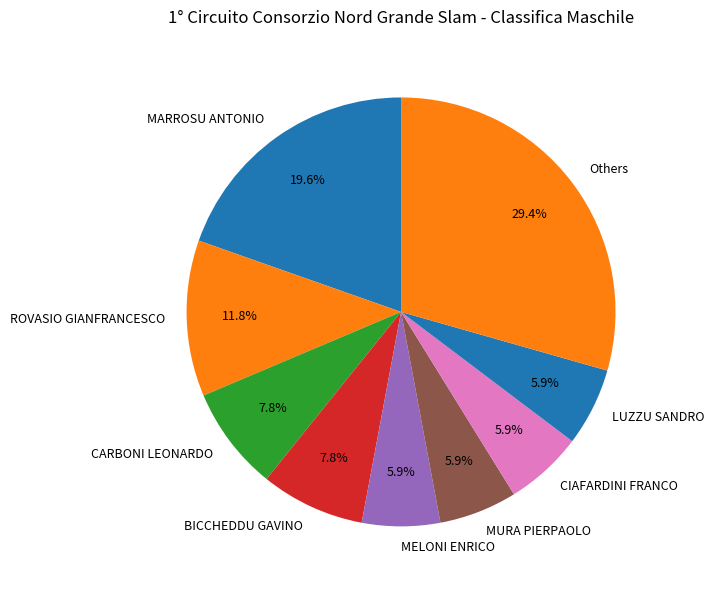

Which slice is the largest?

Others